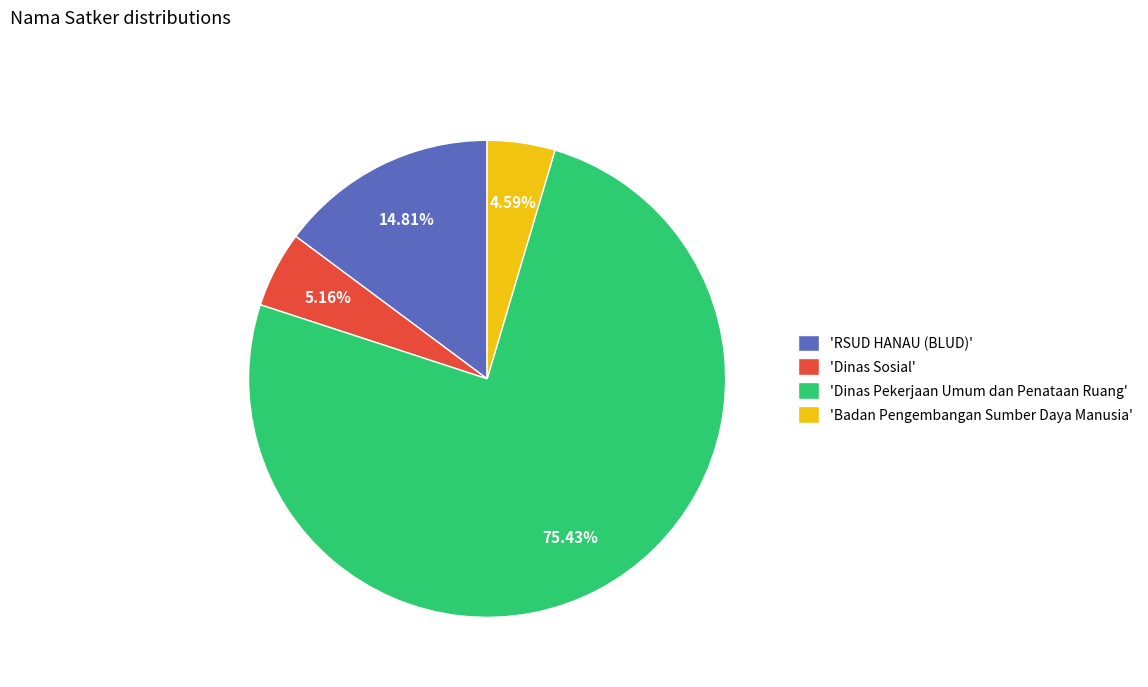

Does 'Dinas Pekerjaan Umum dan Penataan Ruang' account for over 50% of the chart?

Yes